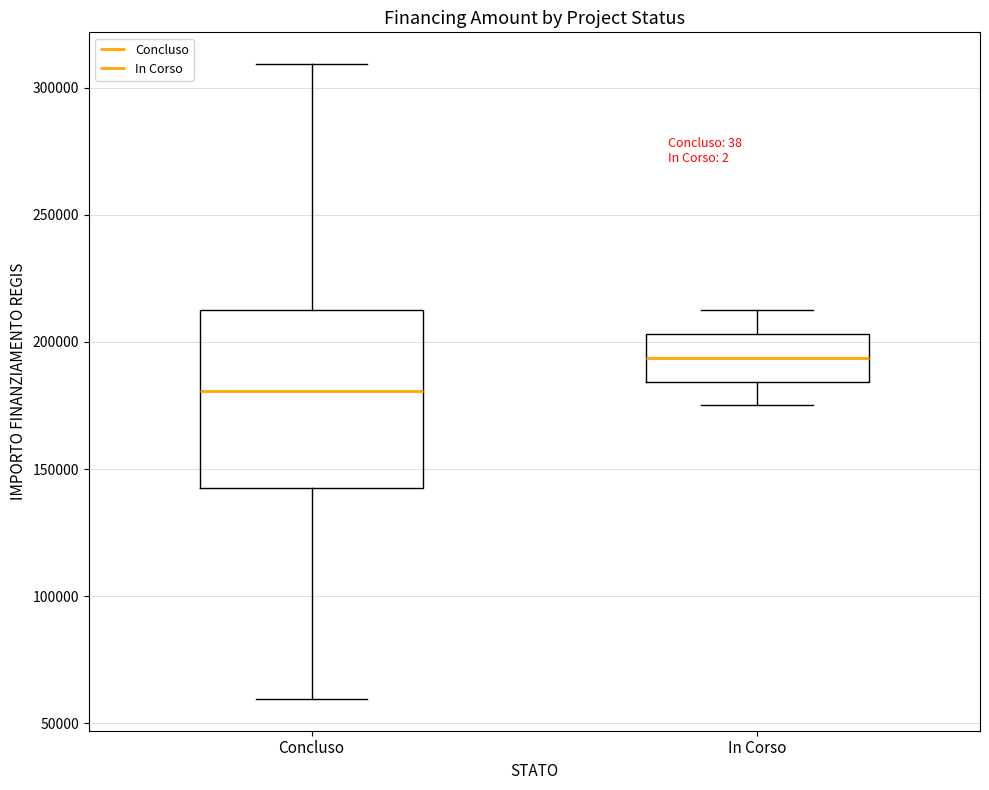

Comparing the boxes themselves (not the whiskers), which one is the tallest?

Concluso